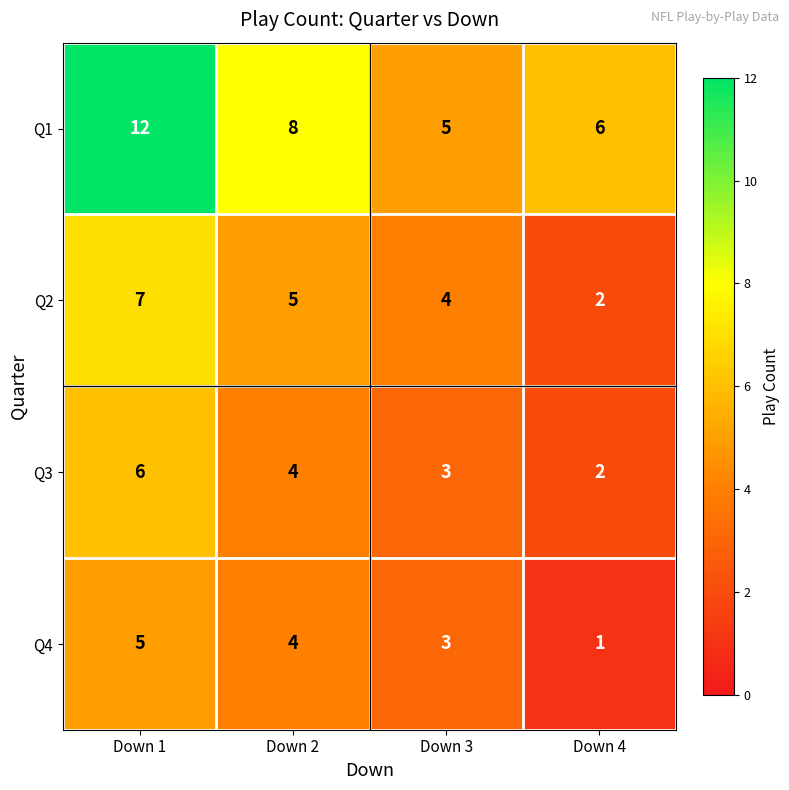

What is the difference between the highest and lowest values at Down 3?

2